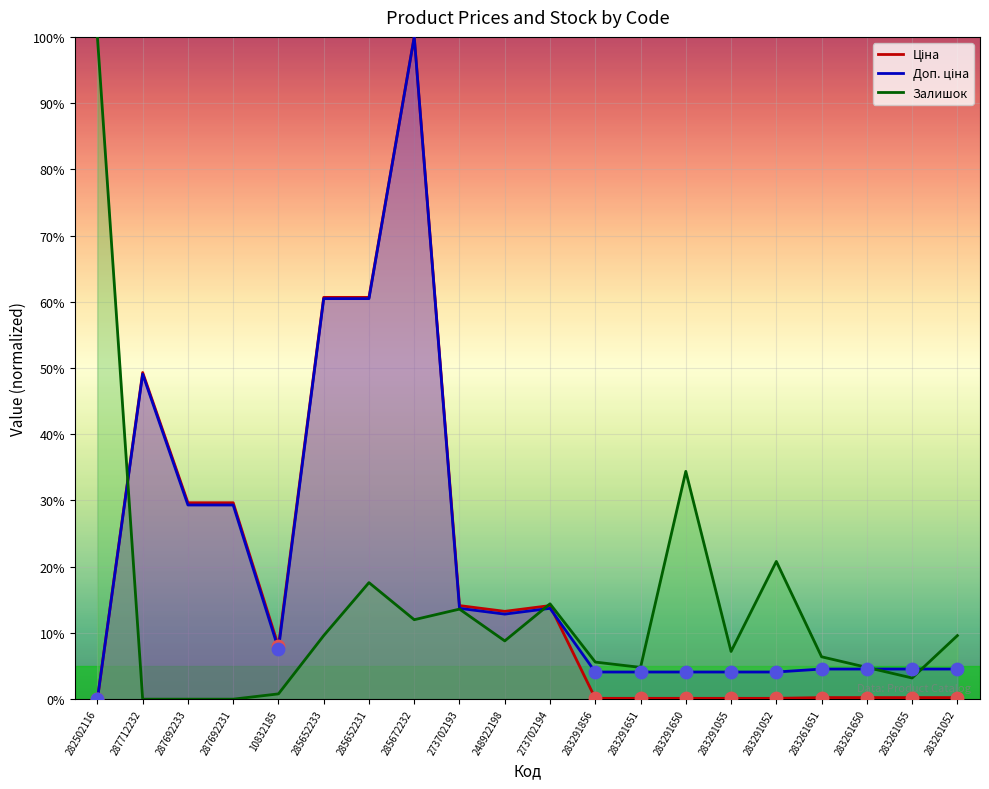

What are all the series names shown in the legend?

Ціна, Доп. ціна, Залишок